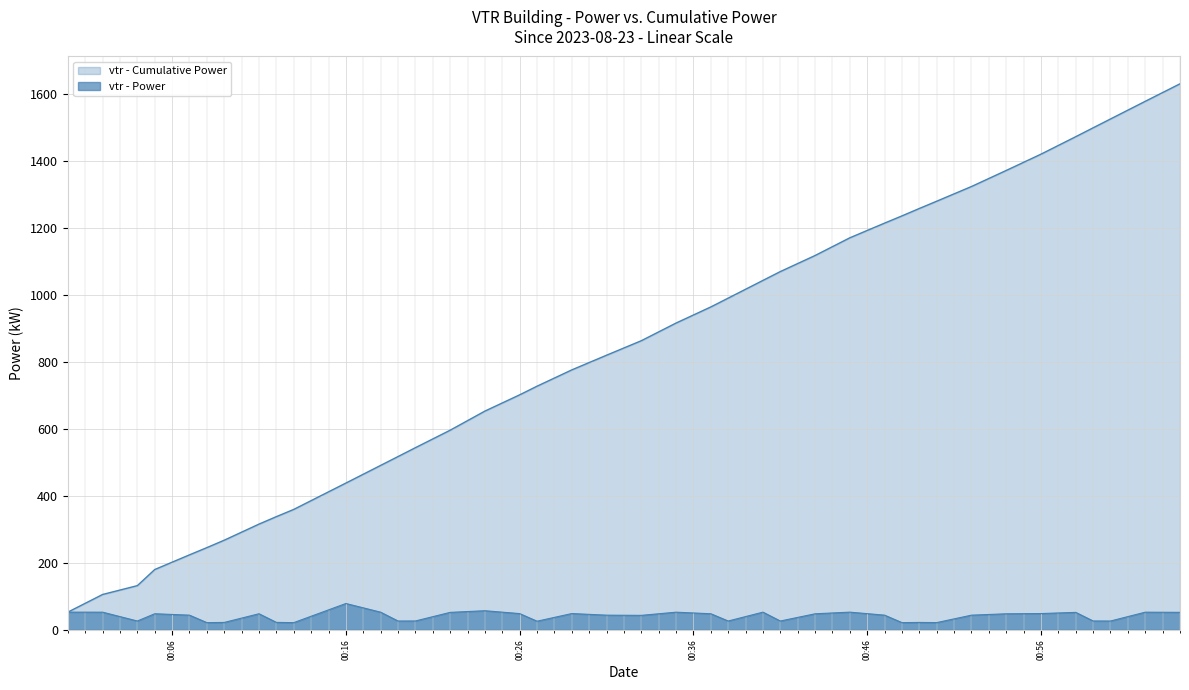

What position from the left is 2023-08-23T00:31:00?

20